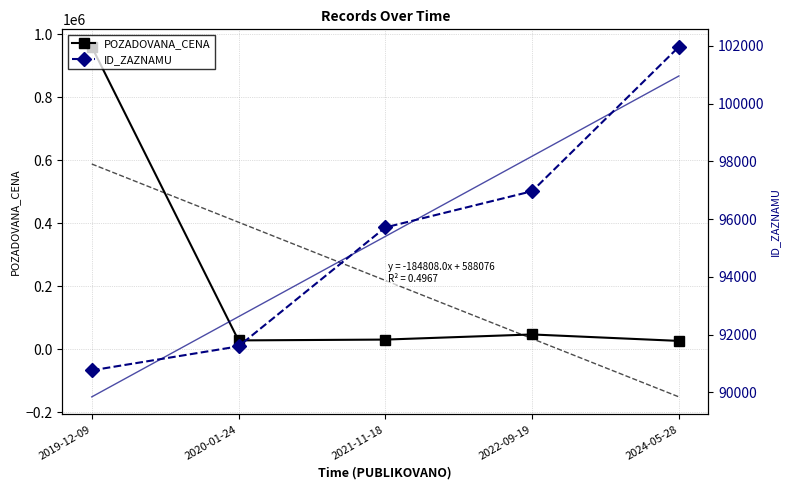

Between 2022-09-19 and 2024-05-28, which is larger?

2022-09-19